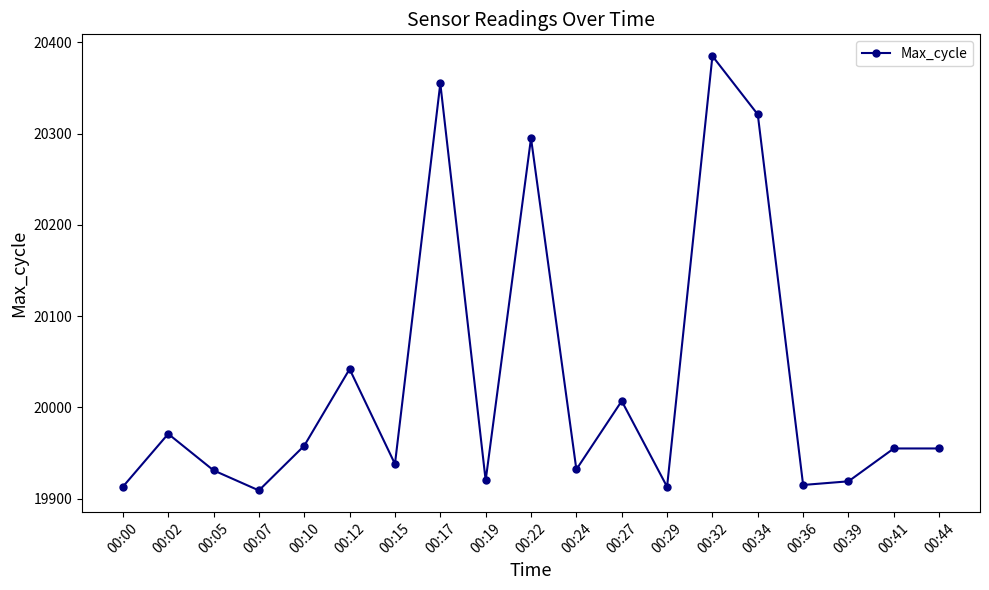

What is the ratio of the value at 00:32 to the value at 00:00?

1.0